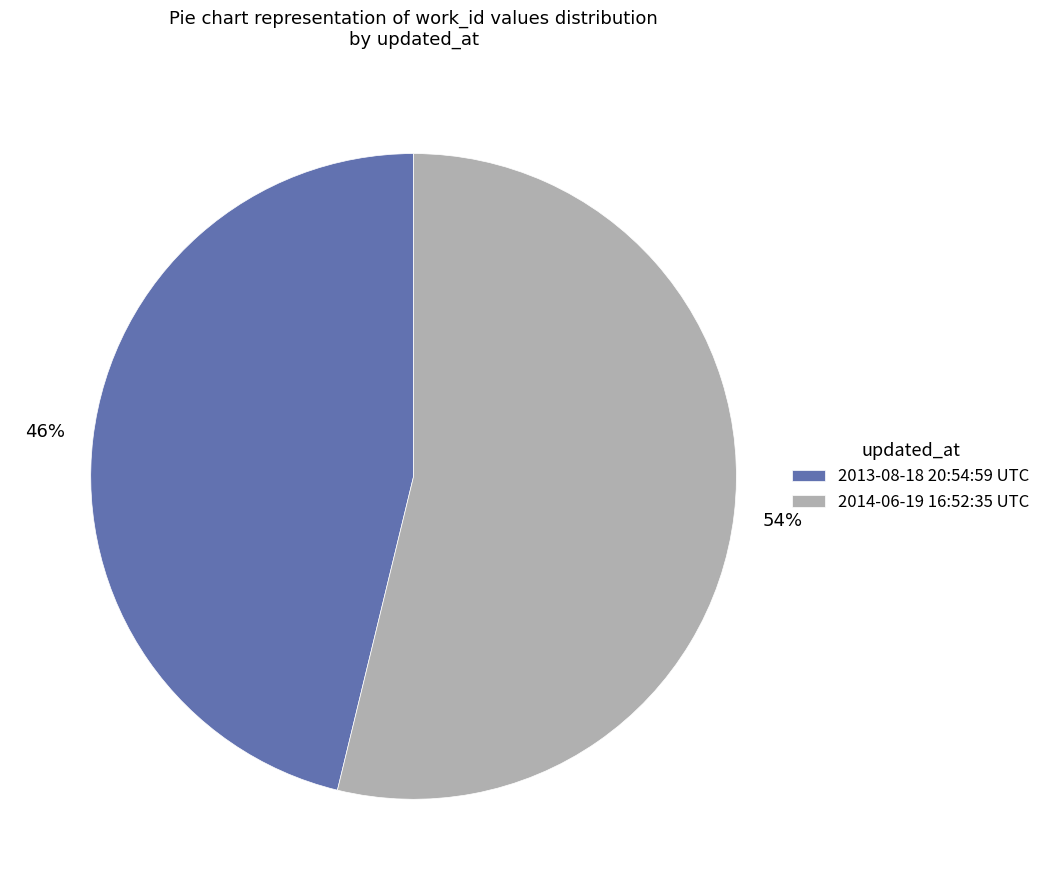

Do 2013-08-18 20:54:59 UTC and 2014-06-19 16:52:35 UTC together represent more than half of the pie?

Yes